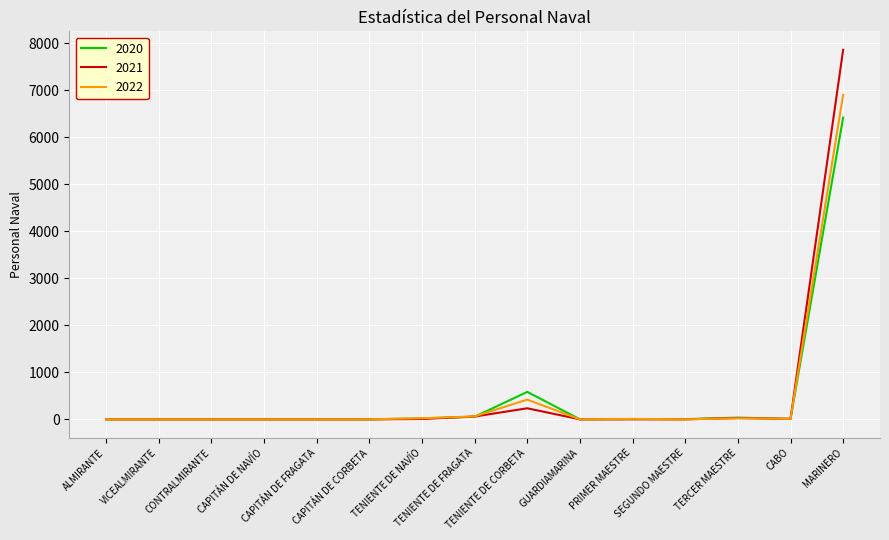

Which category has the highest value in the 2022 series?

MARINERO